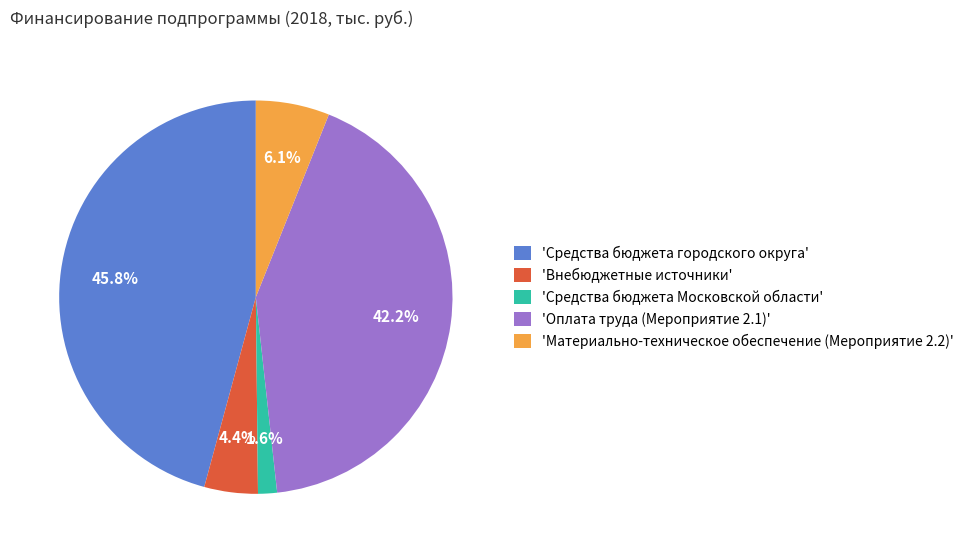

Does any single category account for the majority?

No